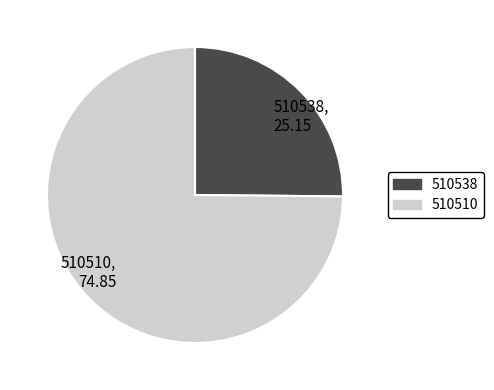

Approximately how many times larger is the value at 510510 compared to 510538?

3.0